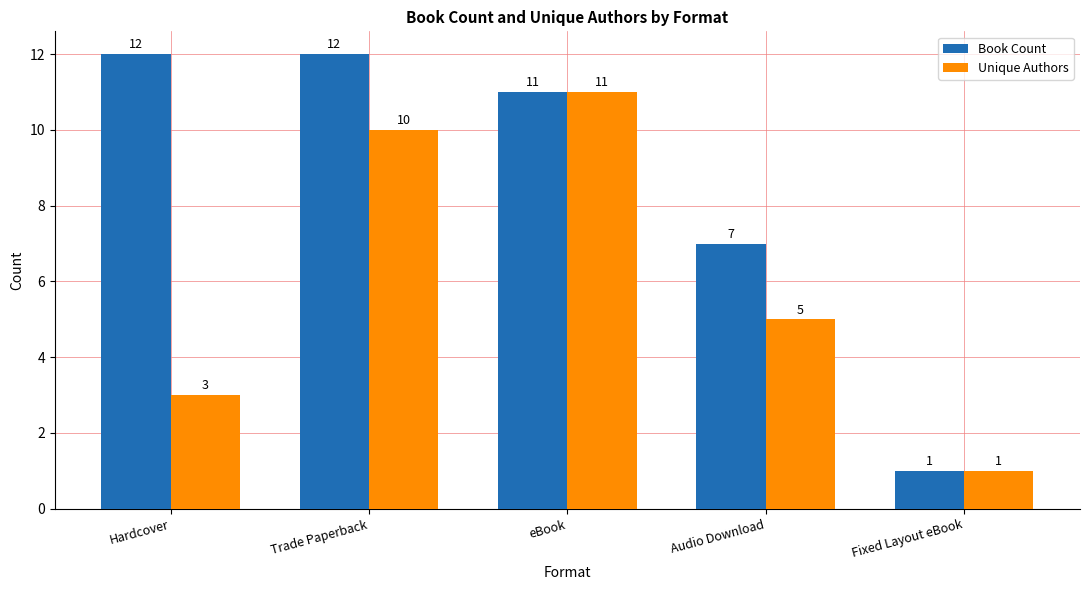

Which series has the largest total across all categories?

Book Count